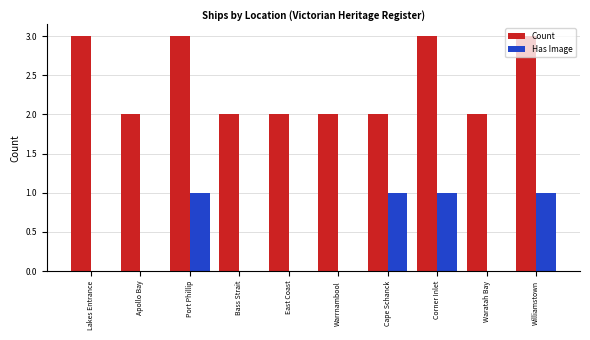

What is the sum of all Count values?

24